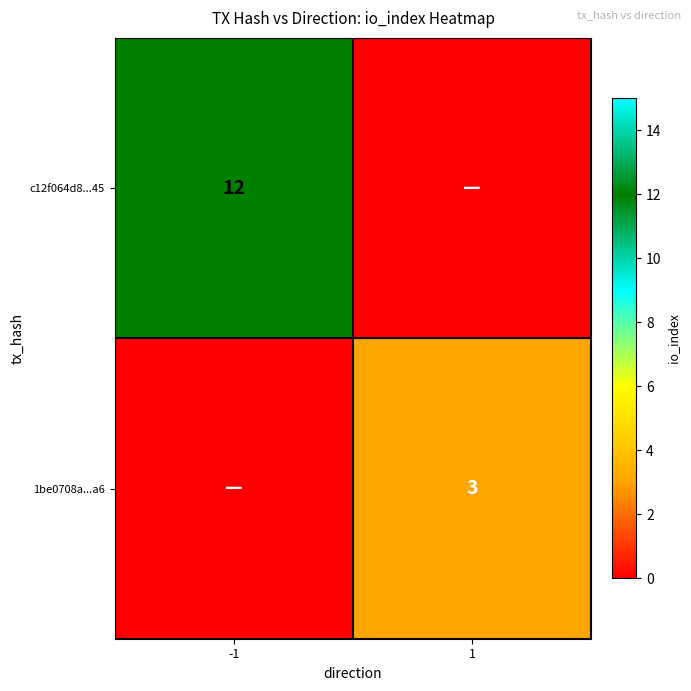

What is the greatest value displayed?

12